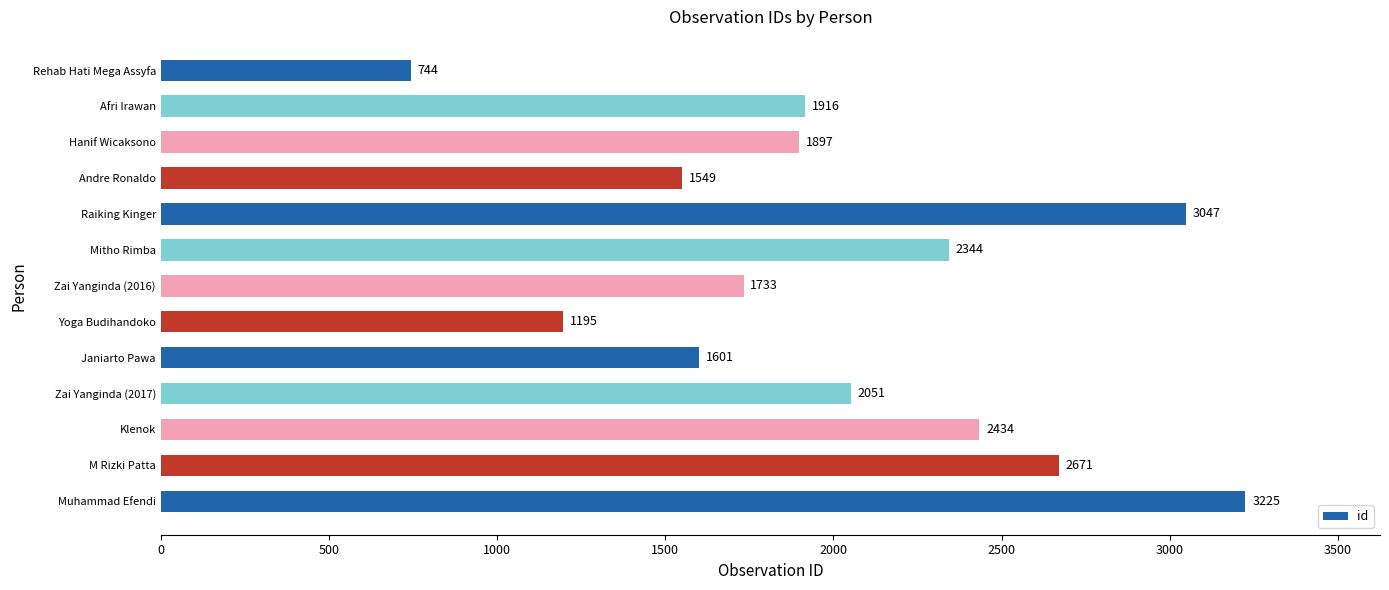

At which label is the value closest to 1984?

Zai Yanginda (2017)